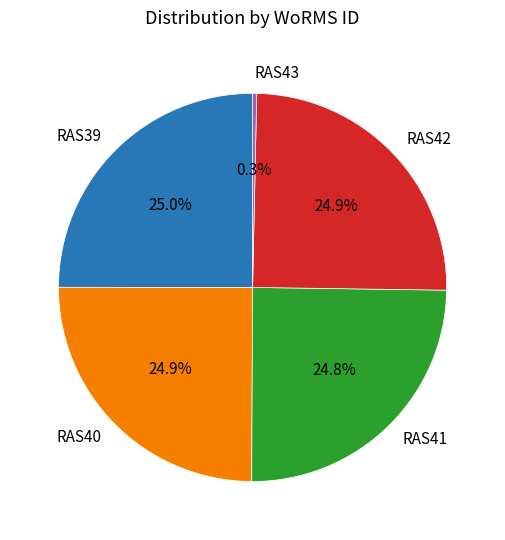

Which slice is the smallest?

RAS43